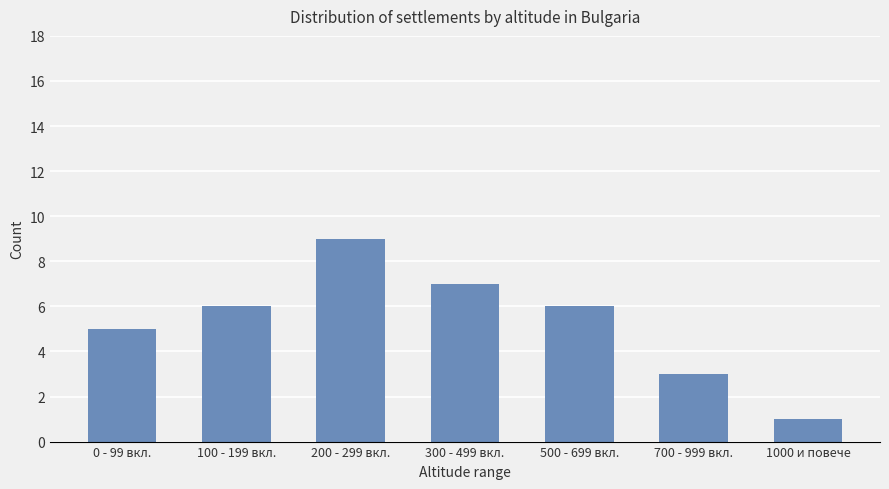

What position from the right is 1000 и повече?

1